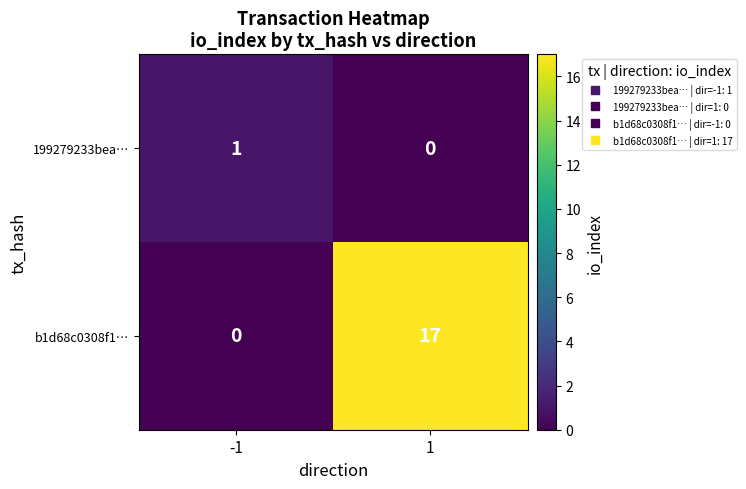

Reading left to right, transcribe all the data shown in this chart.

199279233bea…: 1	0
b1d68c0308f1…: 0	17